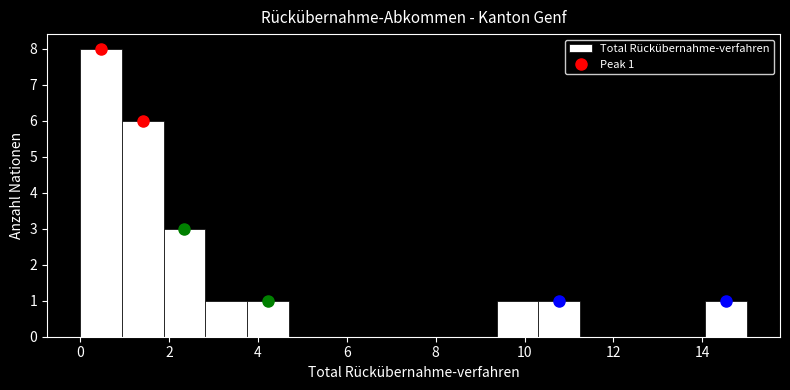

Over which range of the x-axis is the bar tallest?

0.0 to 1.0